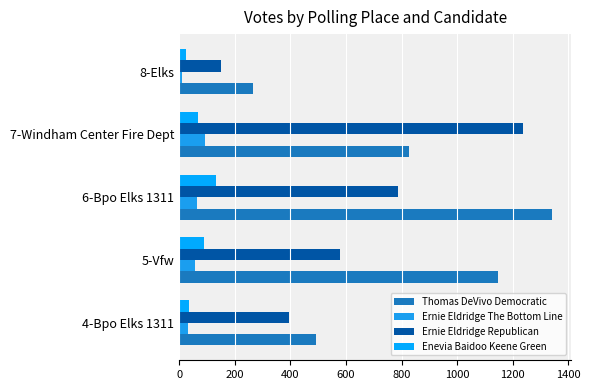

What is the lowest value of the Ernie Eldridge Republican series?

151